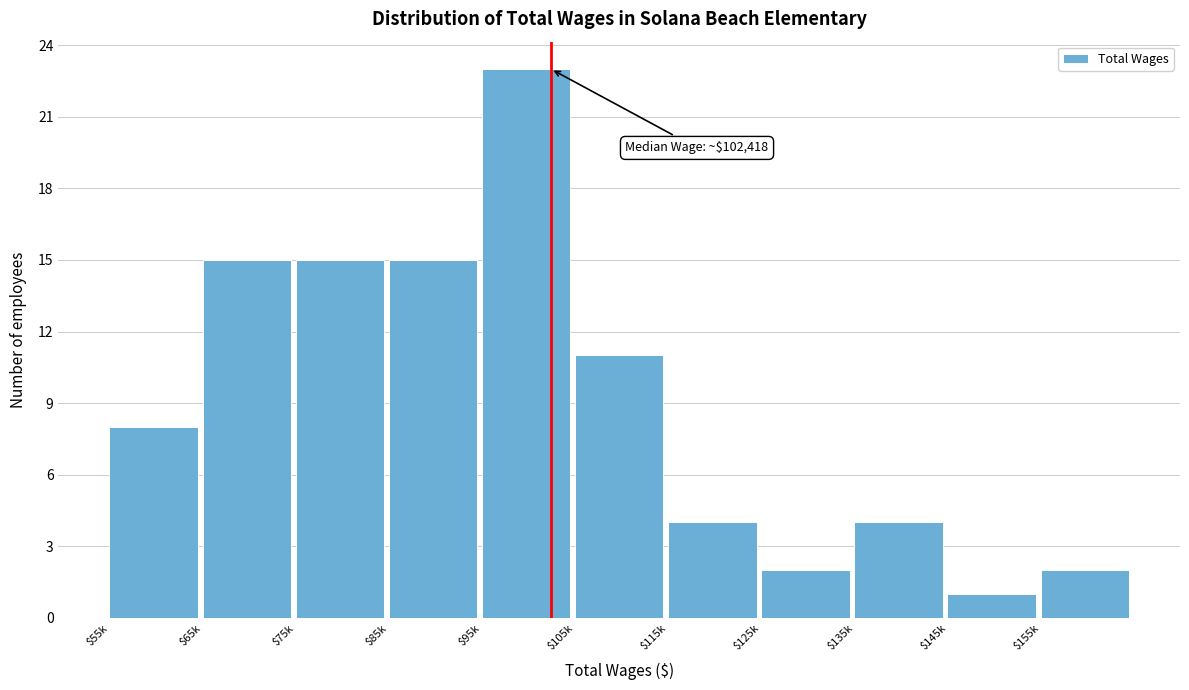

Reading left to right, what are all the values shown in this chart?

8	15	15	15	23	11	4	2	4	1	2